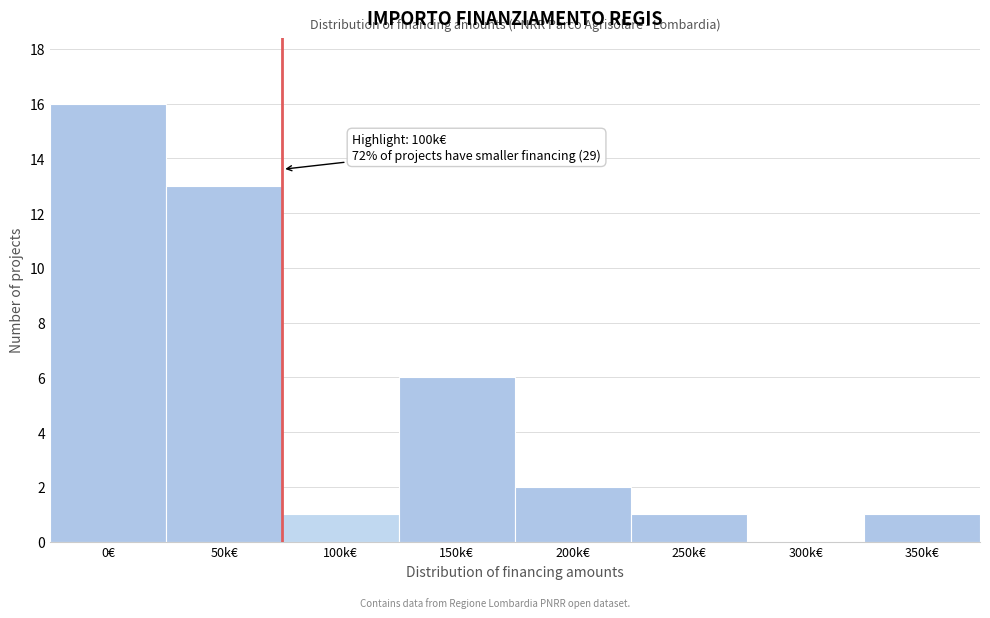

Reading right to left, extract all data points from this chart.

350k€=1	300k€=0	250k€=1	200k€=2	150k€=6	100k€=1	50k€=13	0€=16